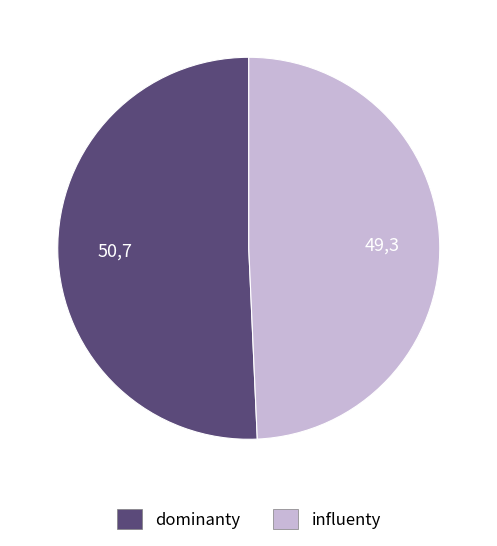

Rank the categories by value from lowest to highest.

influenty, dominanty